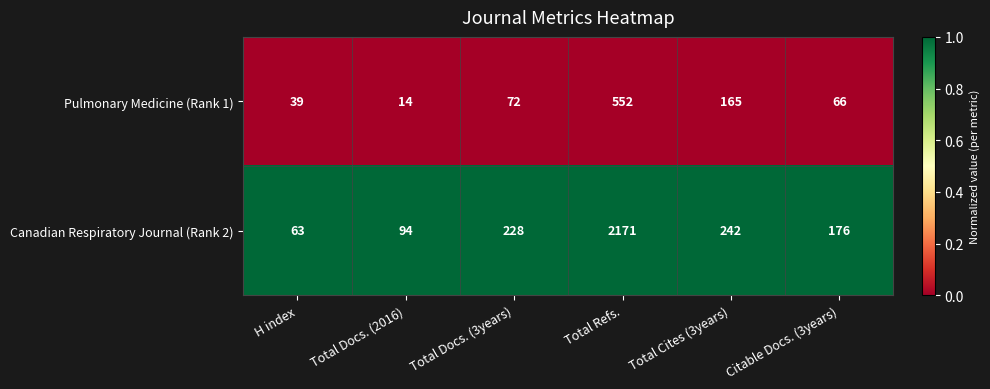

Reading left to right, transcribe all the data shown in this chart.

Pulmonary Medicine (Rank 1): H index=39	Total Docs. (2016)=14	Total Docs. (3years)=72	Total Refs.=552	Total Cites (3years)=165	Citable Docs. (3years)=66
Canadian Respiratory Journal (Rank 2): H index=63	Total Docs. (2016)=94	Total Docs. (3years)=228	Total Refs.=2171	Total Cites (3years)=242	Citable Docs. (3years)=176